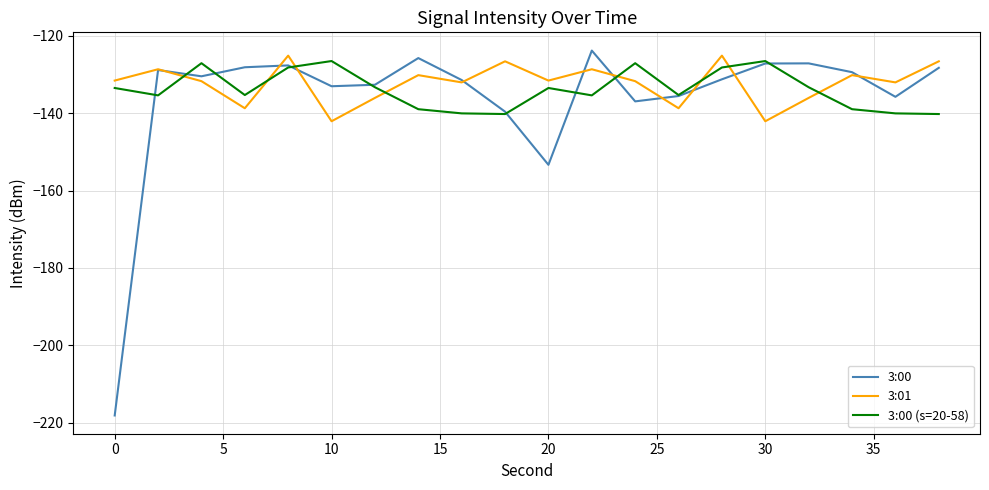

What is the lowest value of the 3:00 series?

-218.2